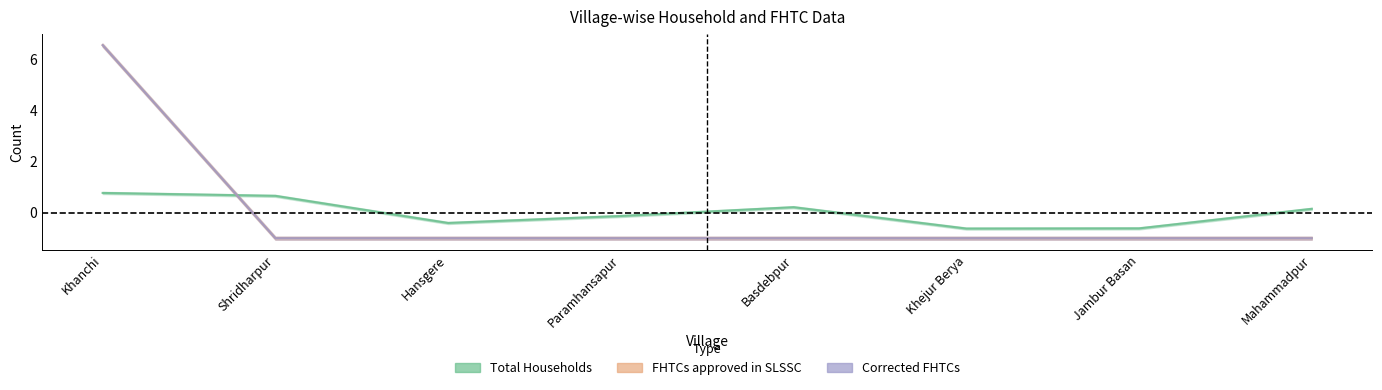

Which series has the widest spread of values?

FHTCs approved in SLSSC